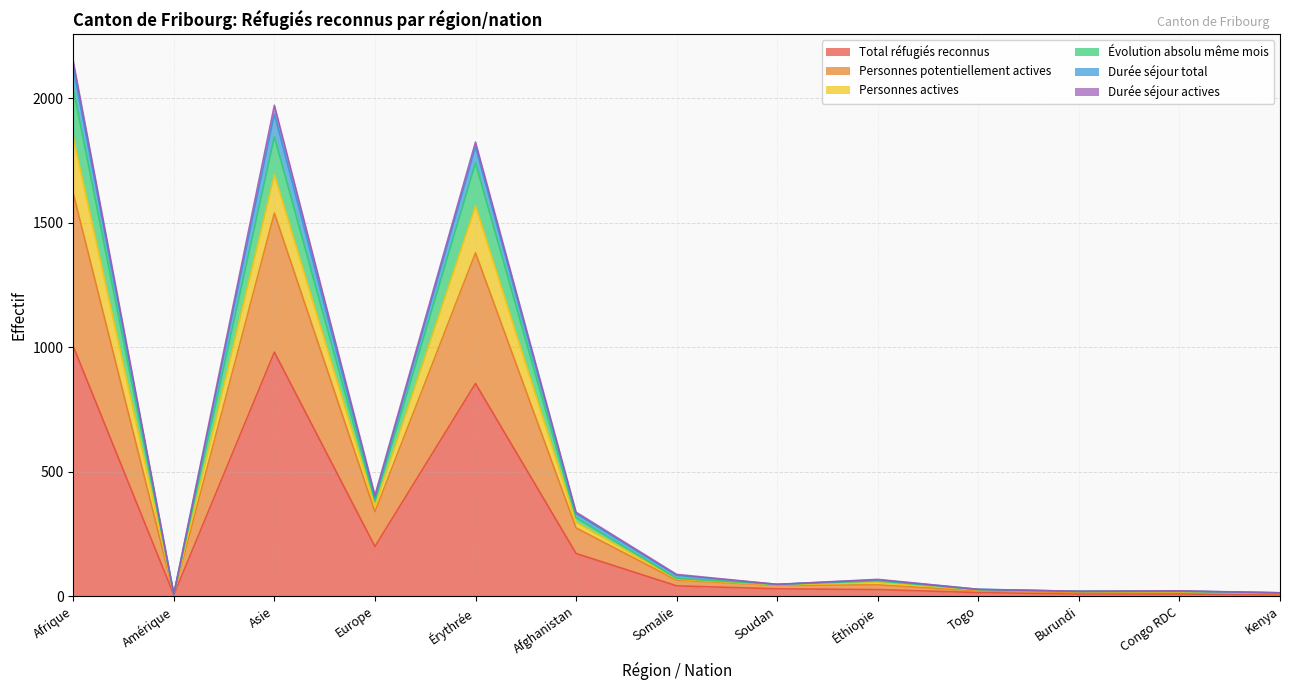

At how many categories does at least one series exceed 265?

5